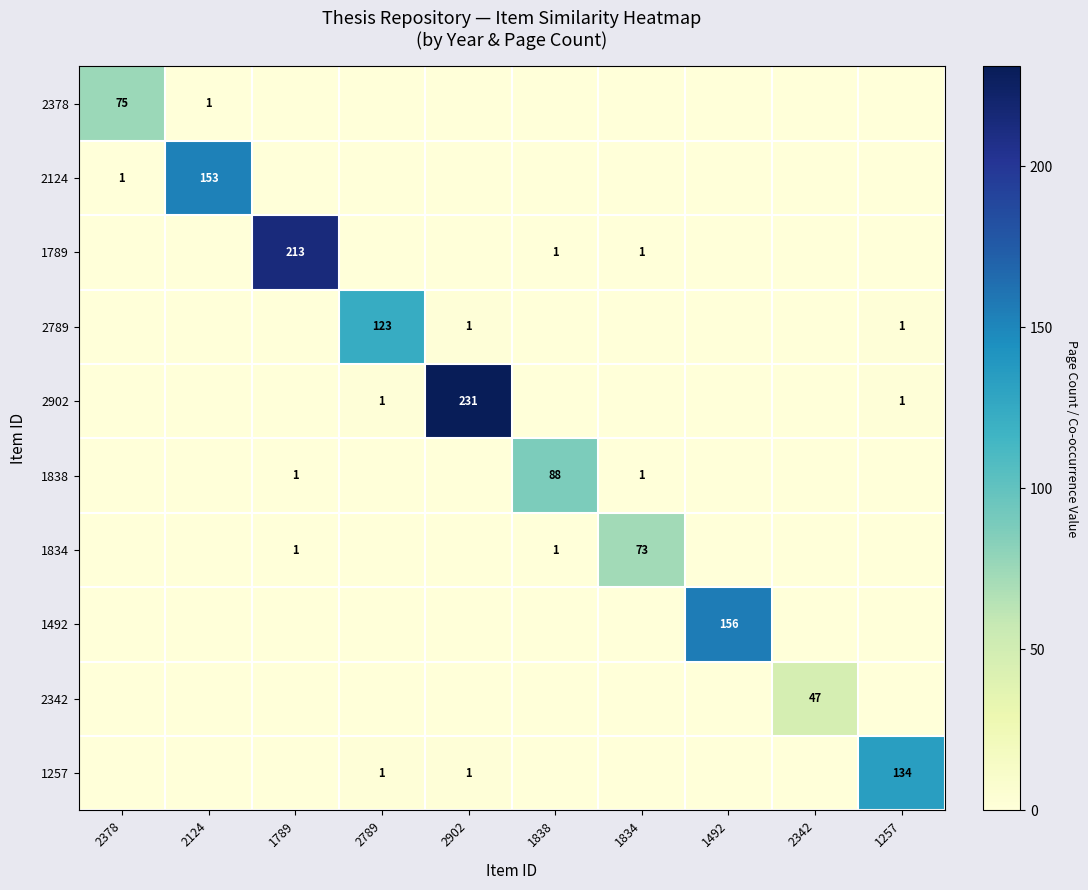

At 2342, list the series in order from smallest to largest.

2378, 2124, 1789, 2789, 2902, 1838, 1834, 1492, 1257, 2342